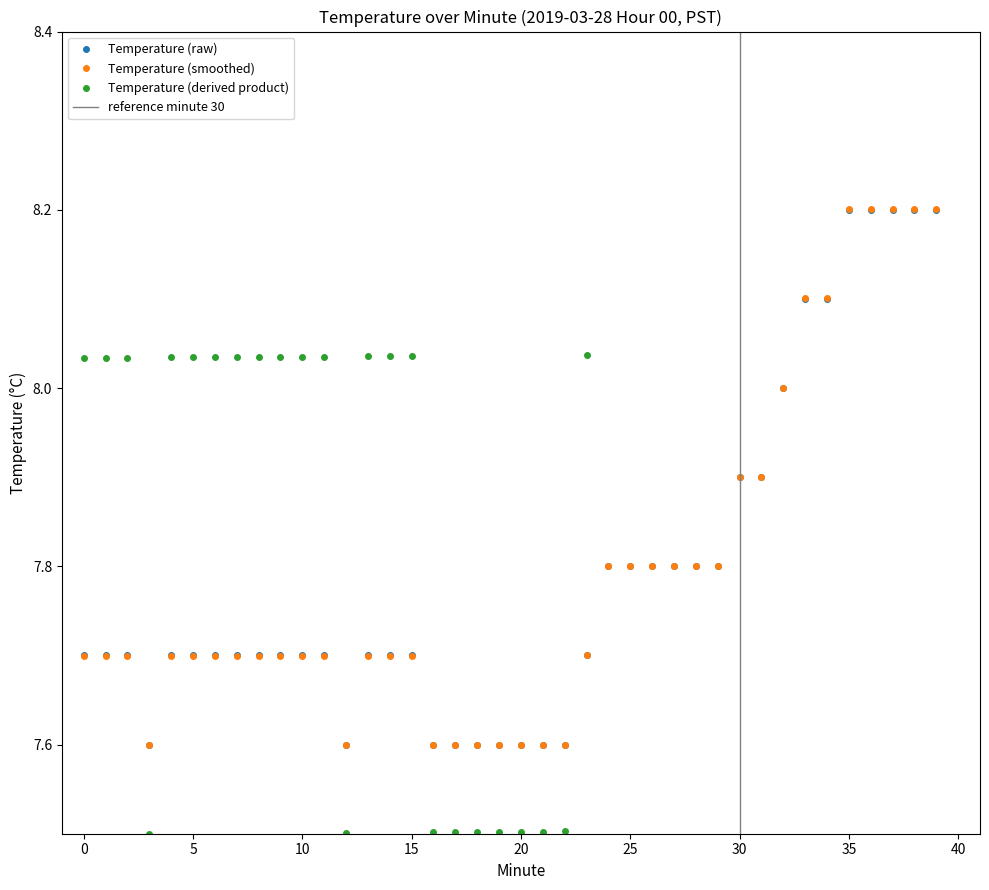

The value at 26 is 13.8. True or false?

False